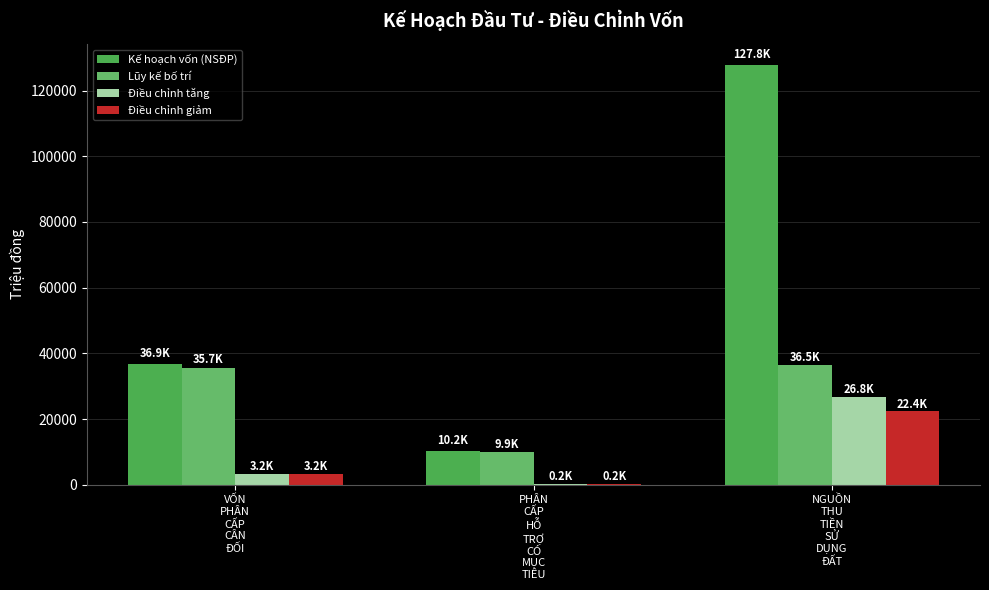

At NGUỒN
THU
TIỀN
SỬ
DỤNG
ĐẤT, list the series in order from largest to smallest.

Kế hoạch vốn (NSĐP), Lũy kế bố trí, Điều chỉnh tăng, Điều chỉnh giảm